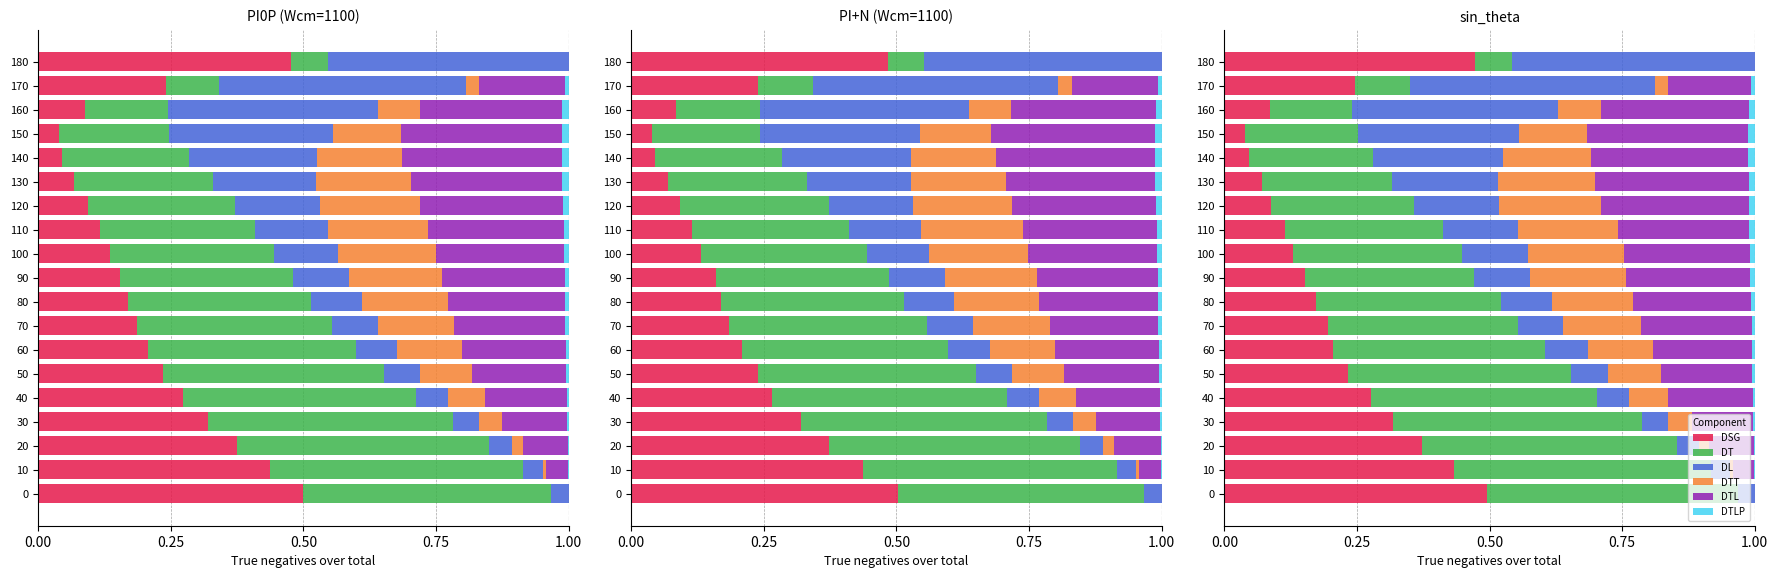

What are all the series names shown in the legend?

DSG, DT, DL, DTT, DTL, DTLP